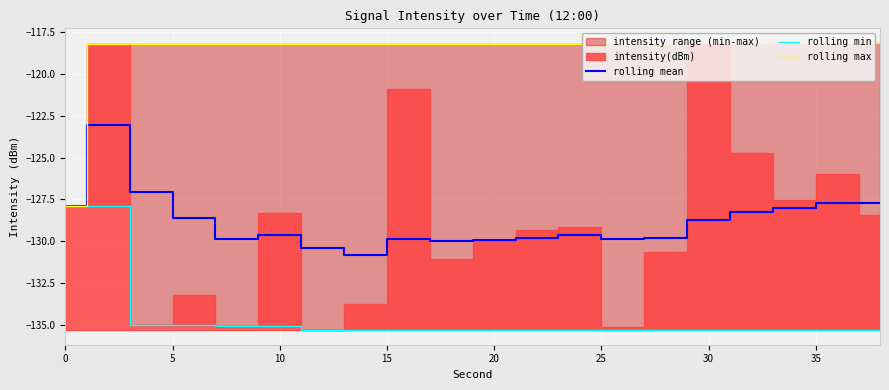

What is the lowest value of the rolling max series?

-127.9